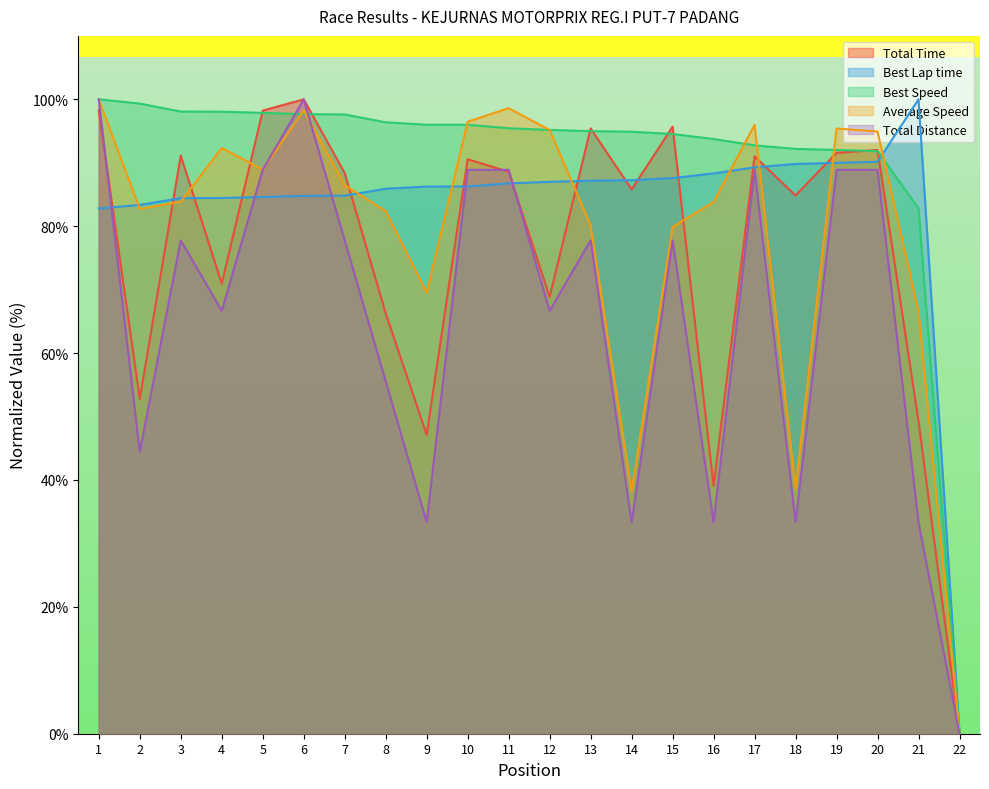

Which series changed the most between 6 and 17?

Total Distance